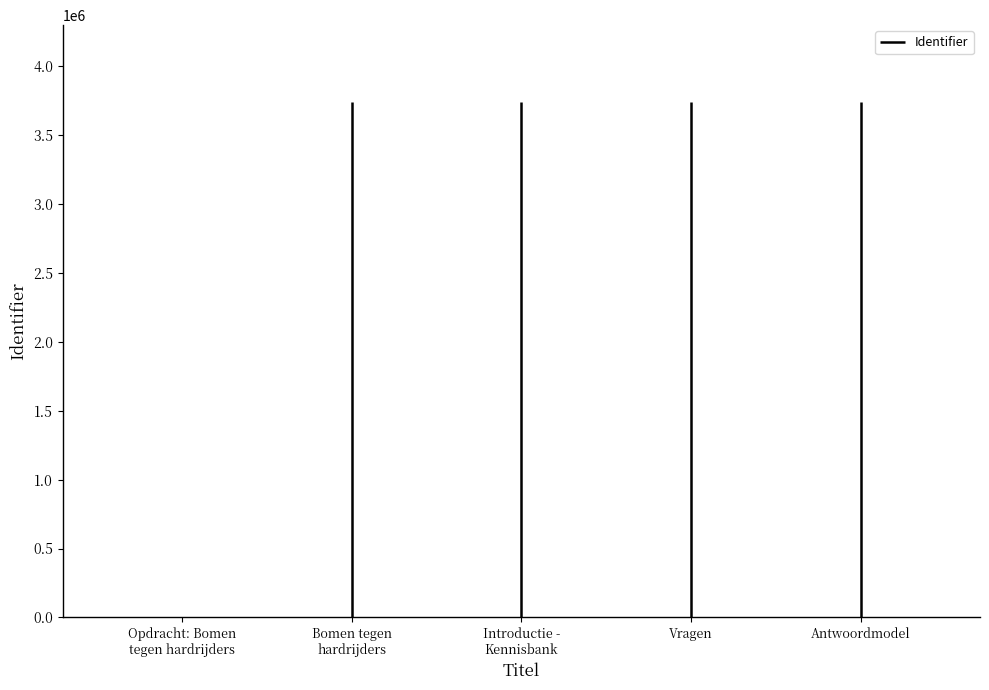

Read the value at Antwoordmodel.

3736726